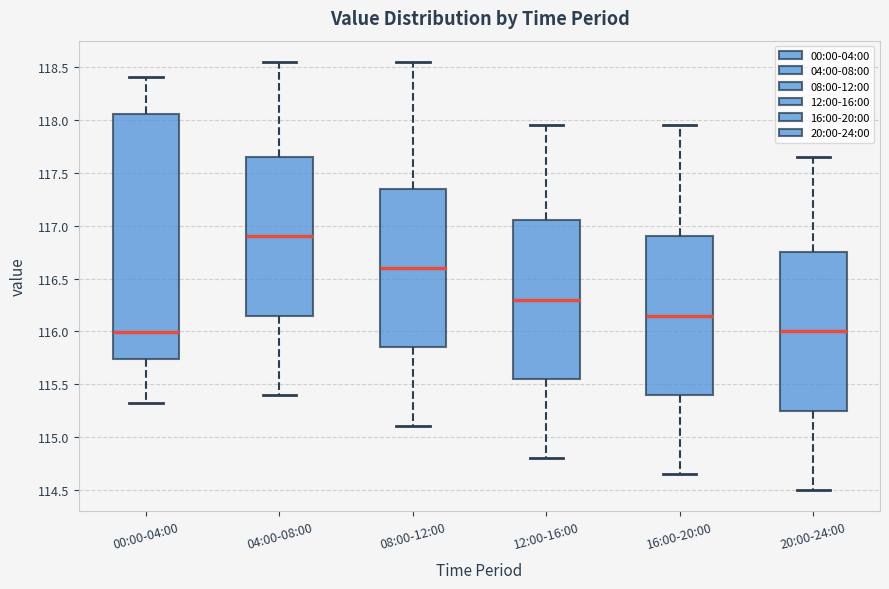

Which box's median line is the highest?

04:00-08:00